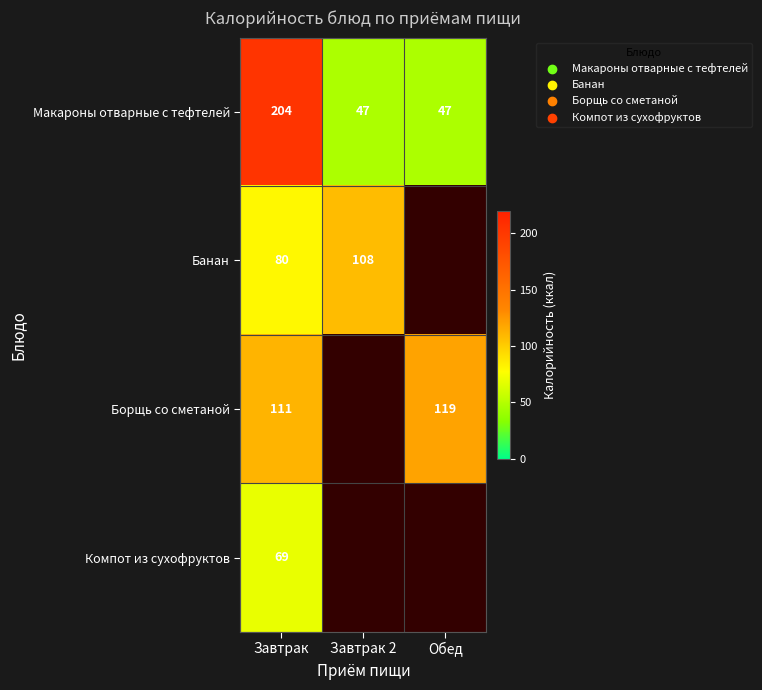

At Завтрак, list the series in order from smallest to largest.

Компот из сухофруктов, Банан, Борщь со сметаной, Макароны отварные с тефтелей